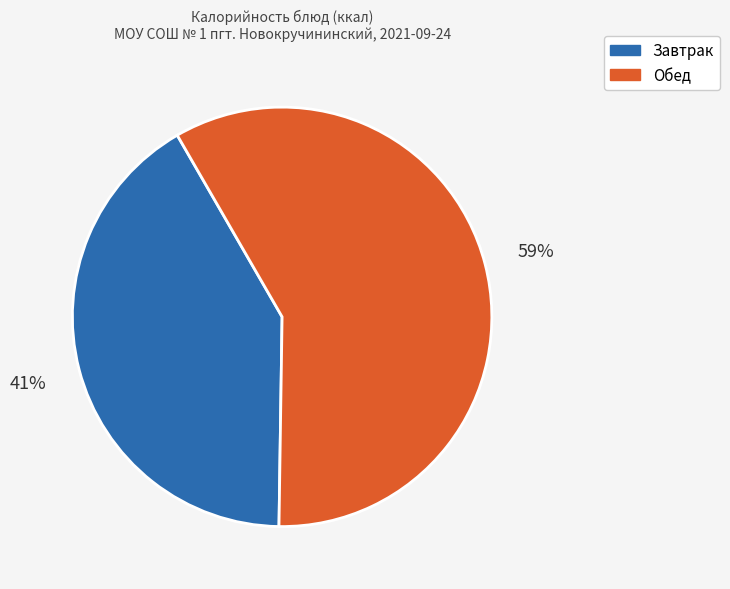

Is the sum of Завтрак and Обед greater than half?

Yes